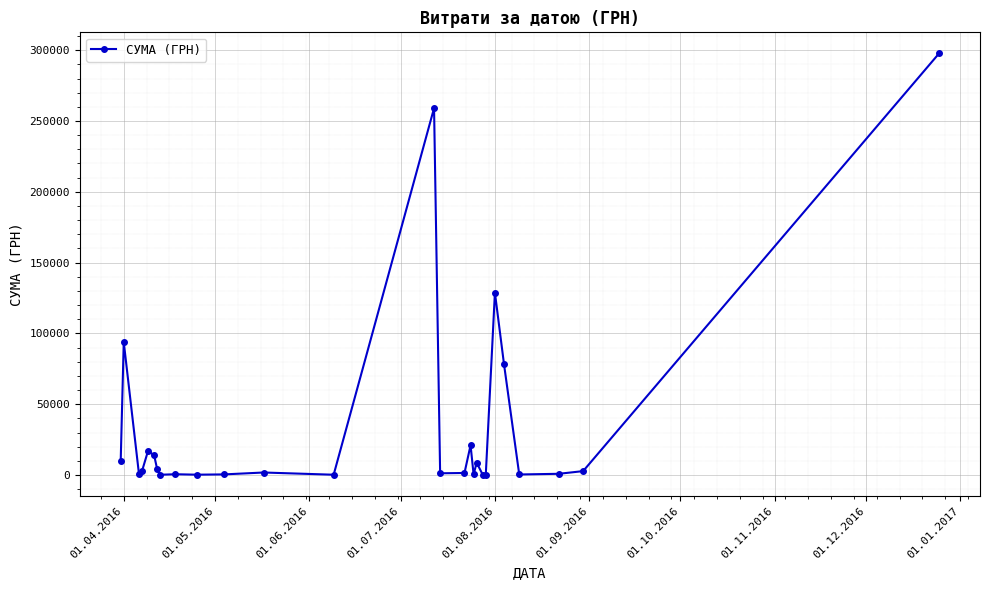

True or false: there are more than 2 points higher than both neighbors.

True